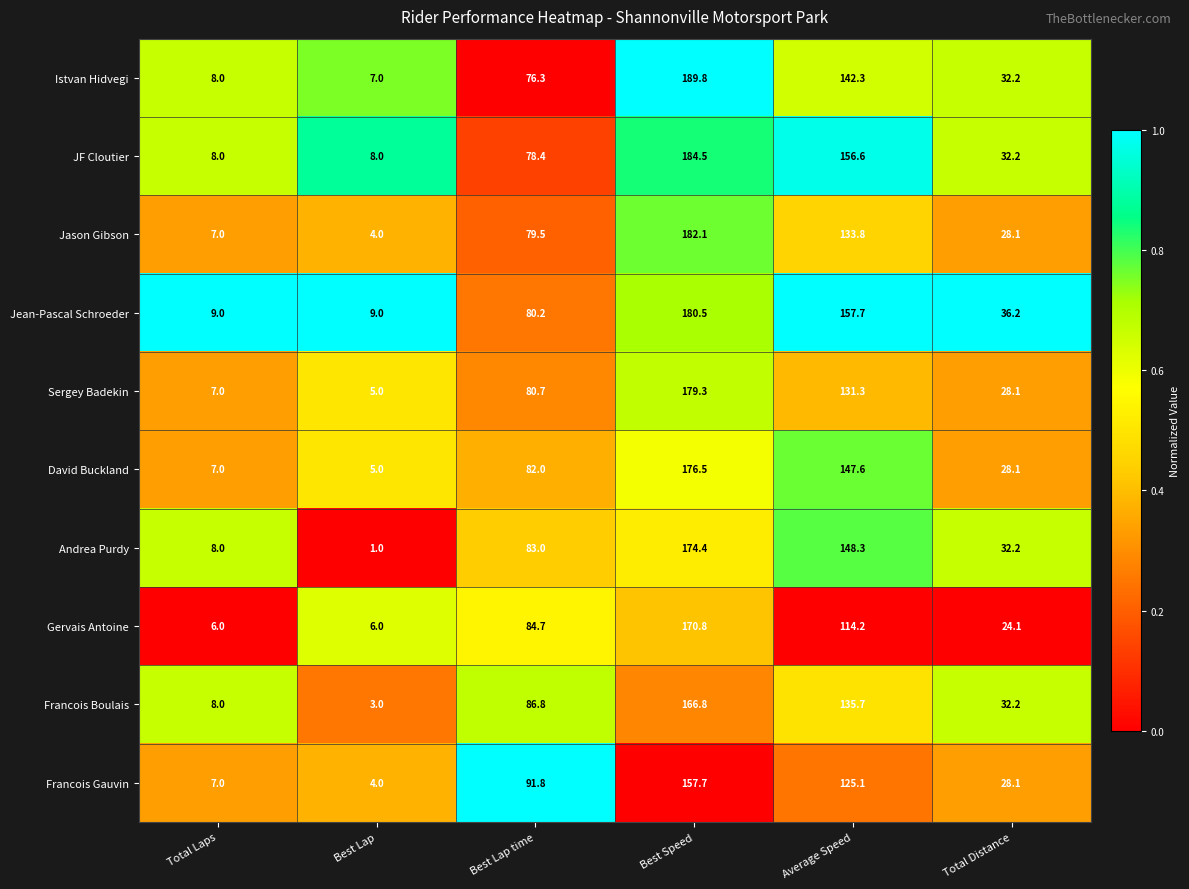

Is the value of Istvan Hidvegi at Best Lap time greater than the value of JF Cloutier at Best Lap?

Yes